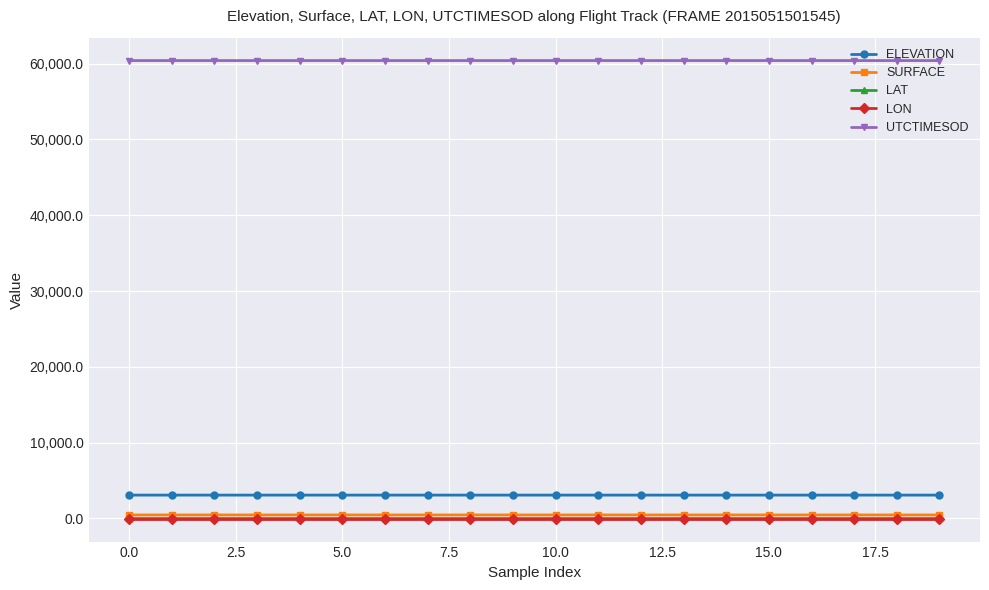

Which series has the largest total across all categories?

UTCTIMESOD